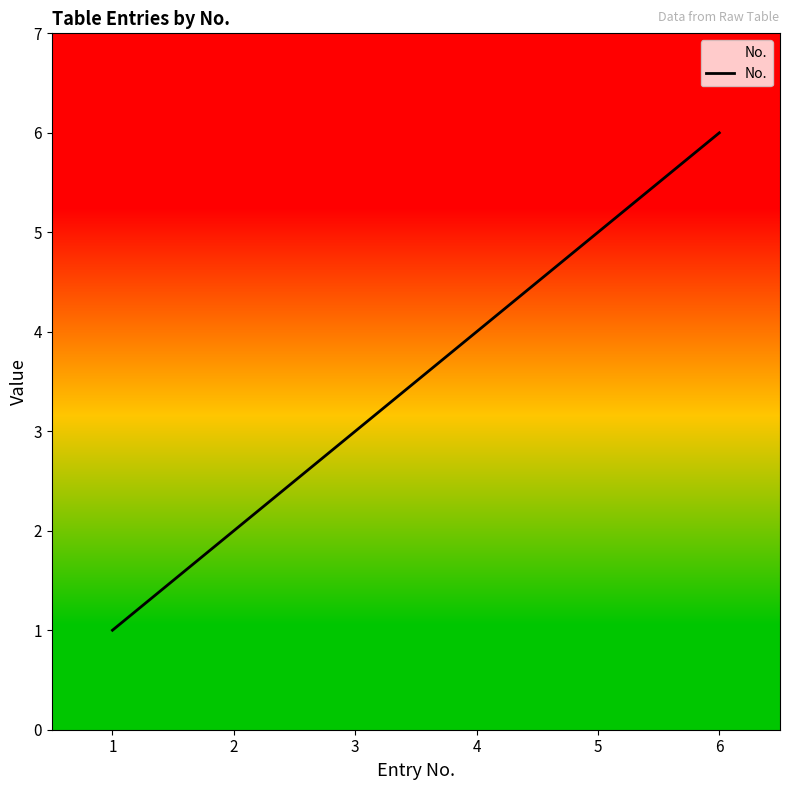

List the labels in order of value, largest first.

6, 5, 4, 3, 2, 1